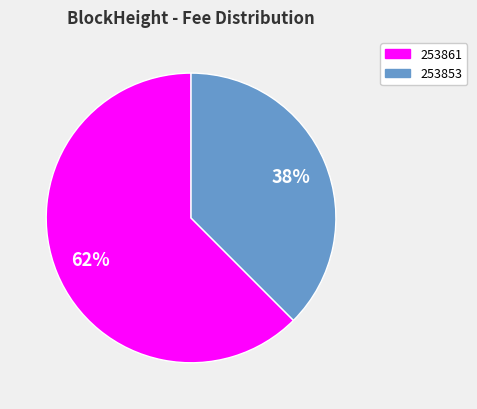

To the nearest percent, what percentage of the pie is 253861?

62%